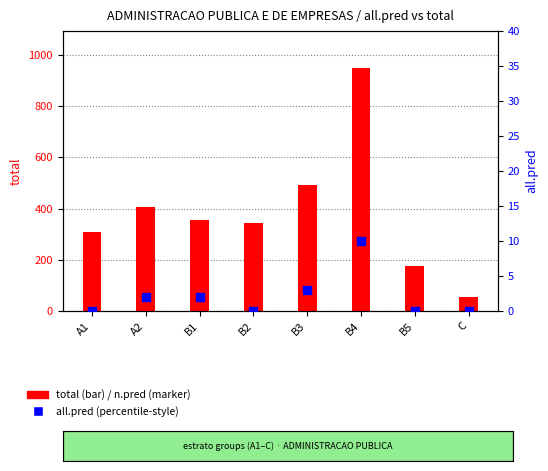

At which category is the sum across all series the highest?

B4